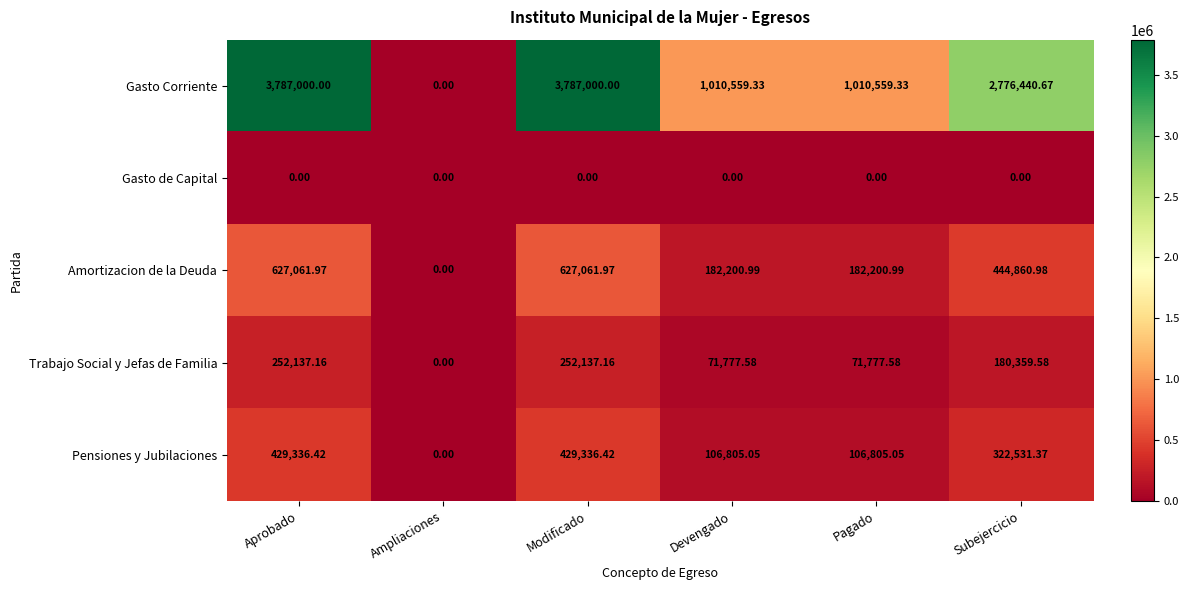

At which label does Pensiones y Jubilaciones reach its minimum?

Ampliaciones